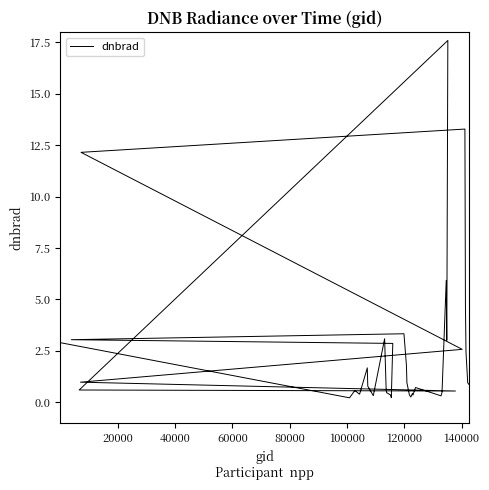

How many distinct data groups are displayed?

1